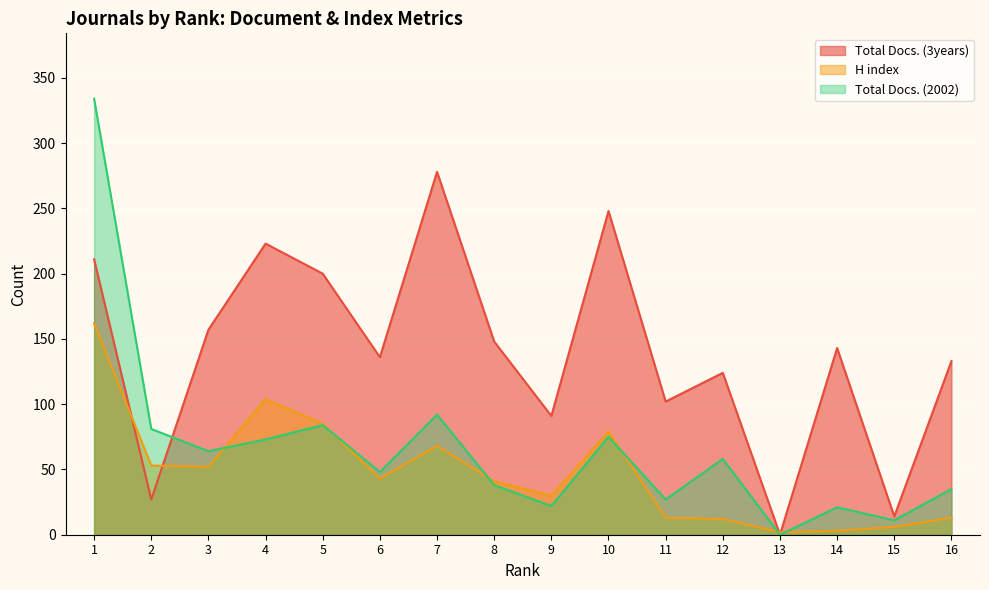

What is the value of the Total Docs. (2002) point at the 12th from the left?

58